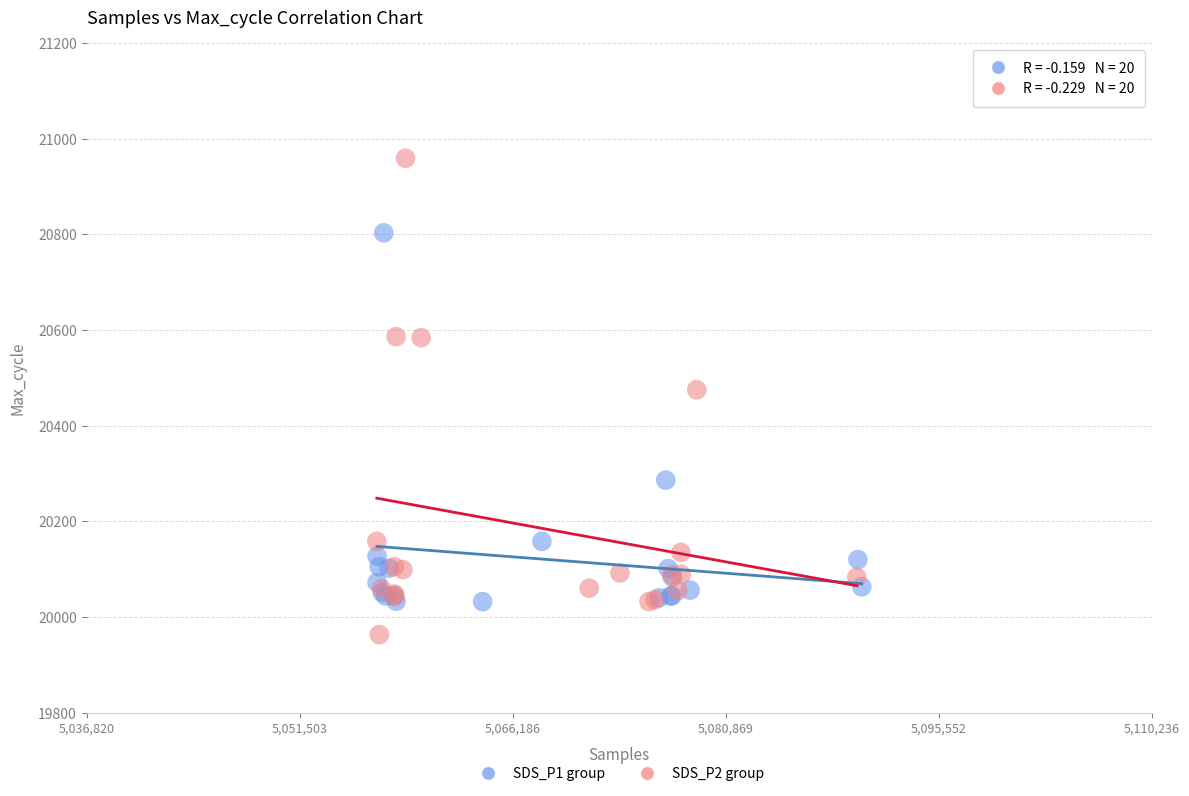

What are all the series names shown in the legend?

SDS_P1 group, SDS_P2 group